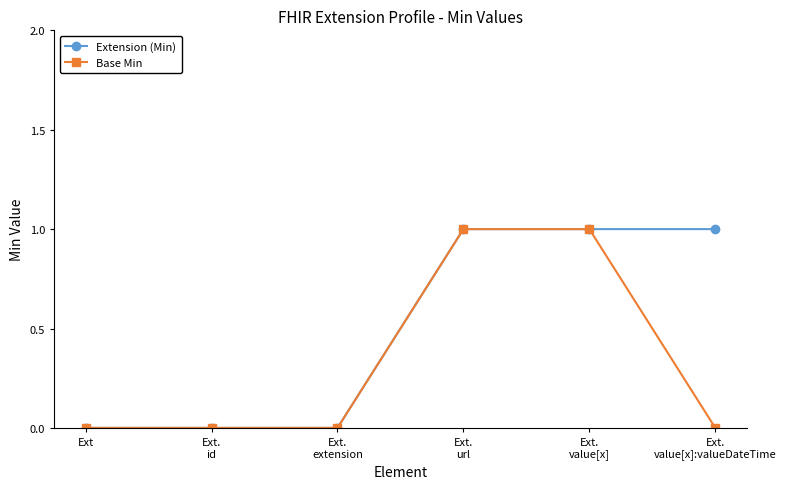

What is the difference between the Base Min values at Ext.
extension and Ext.
url?

1